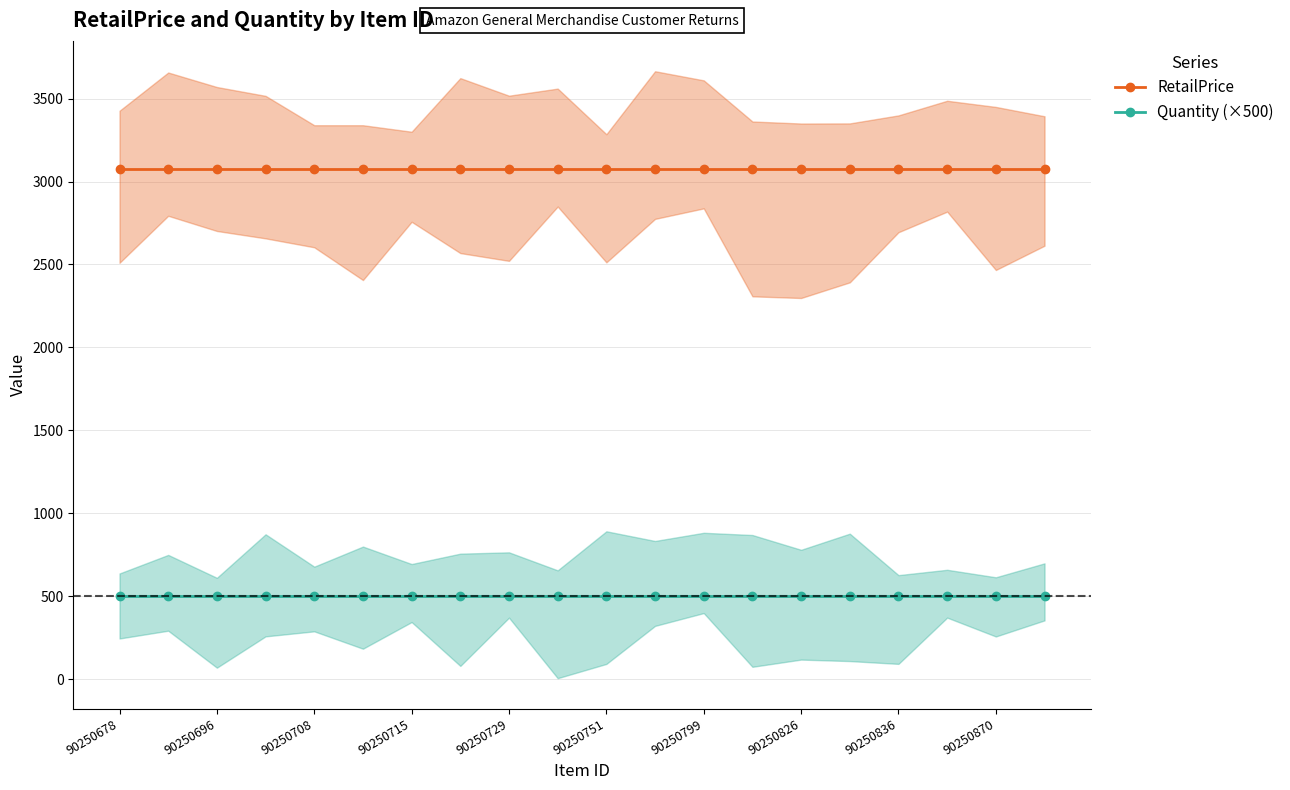

True or false: Quantity (×500) and RetailPrice cross at least once.

False